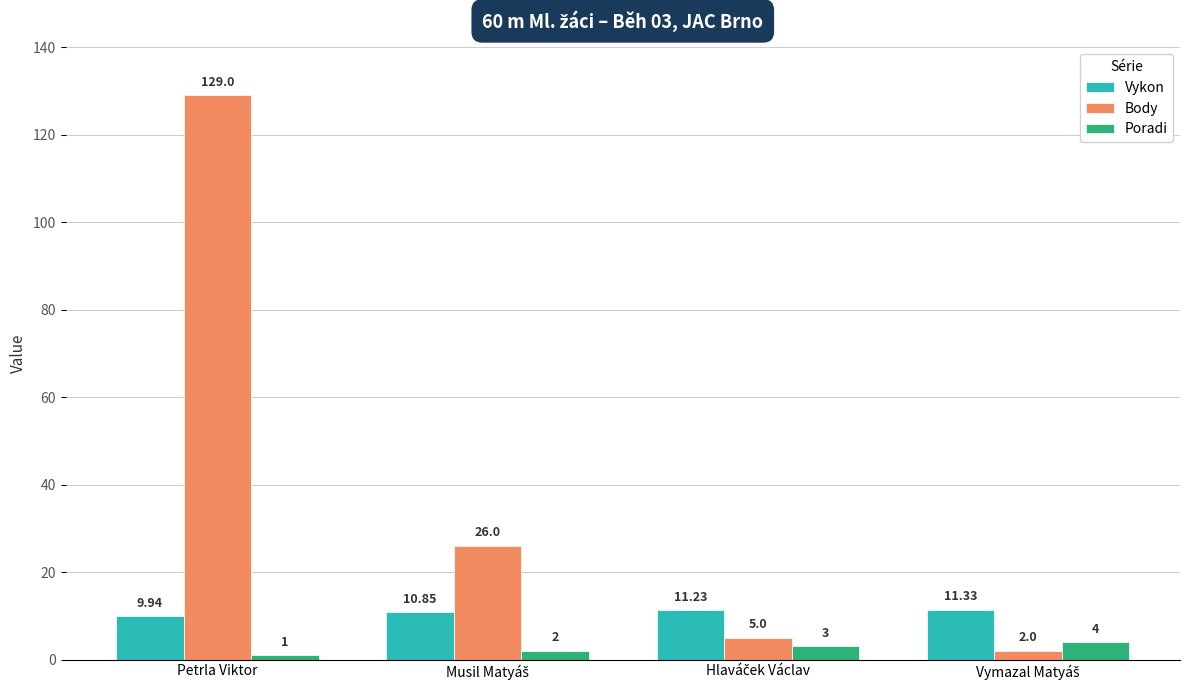

What is the spread (max minus min) of values at Petrla Viktor?

128.0